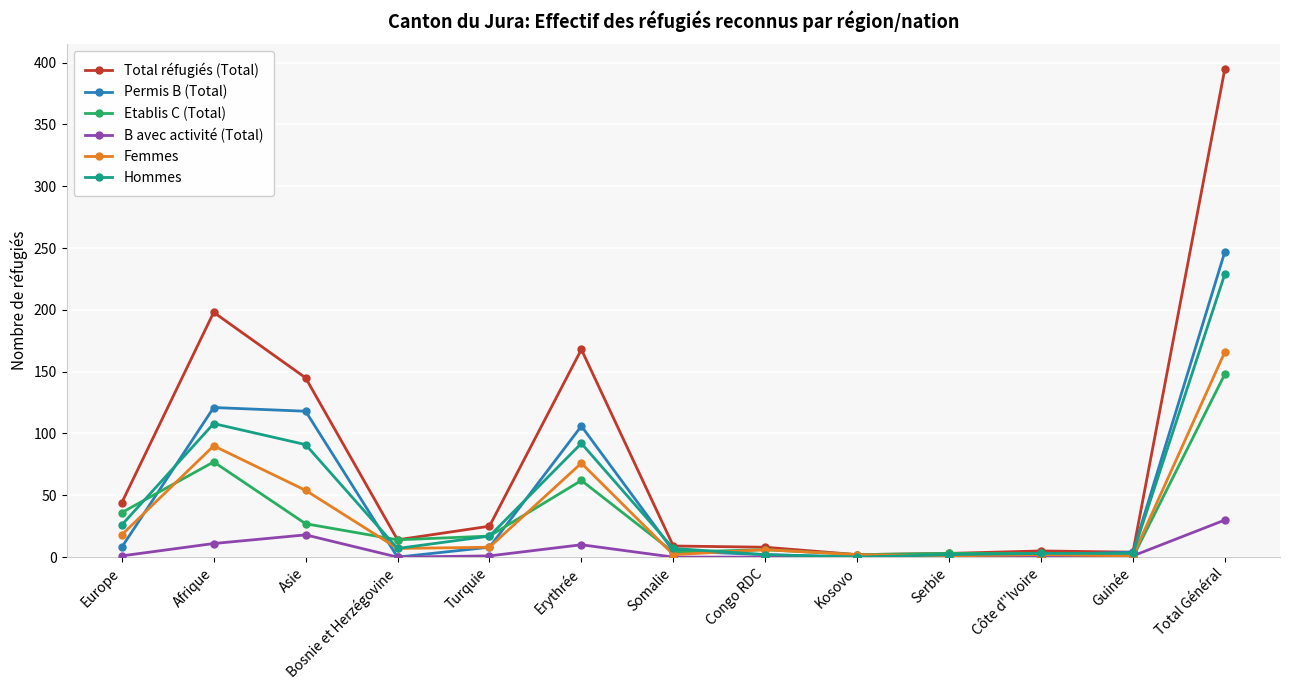

True or false: Femmes has more than 1 points higher than both neighbors.

True